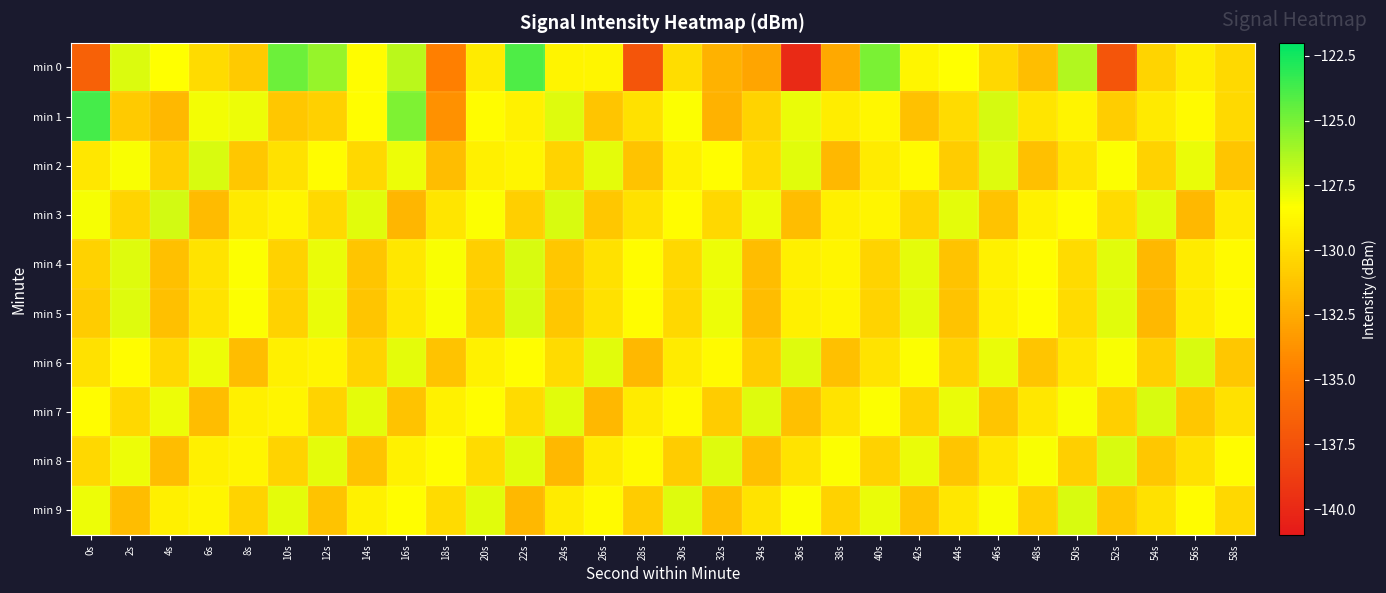

Count the number of categories in the chart.

30